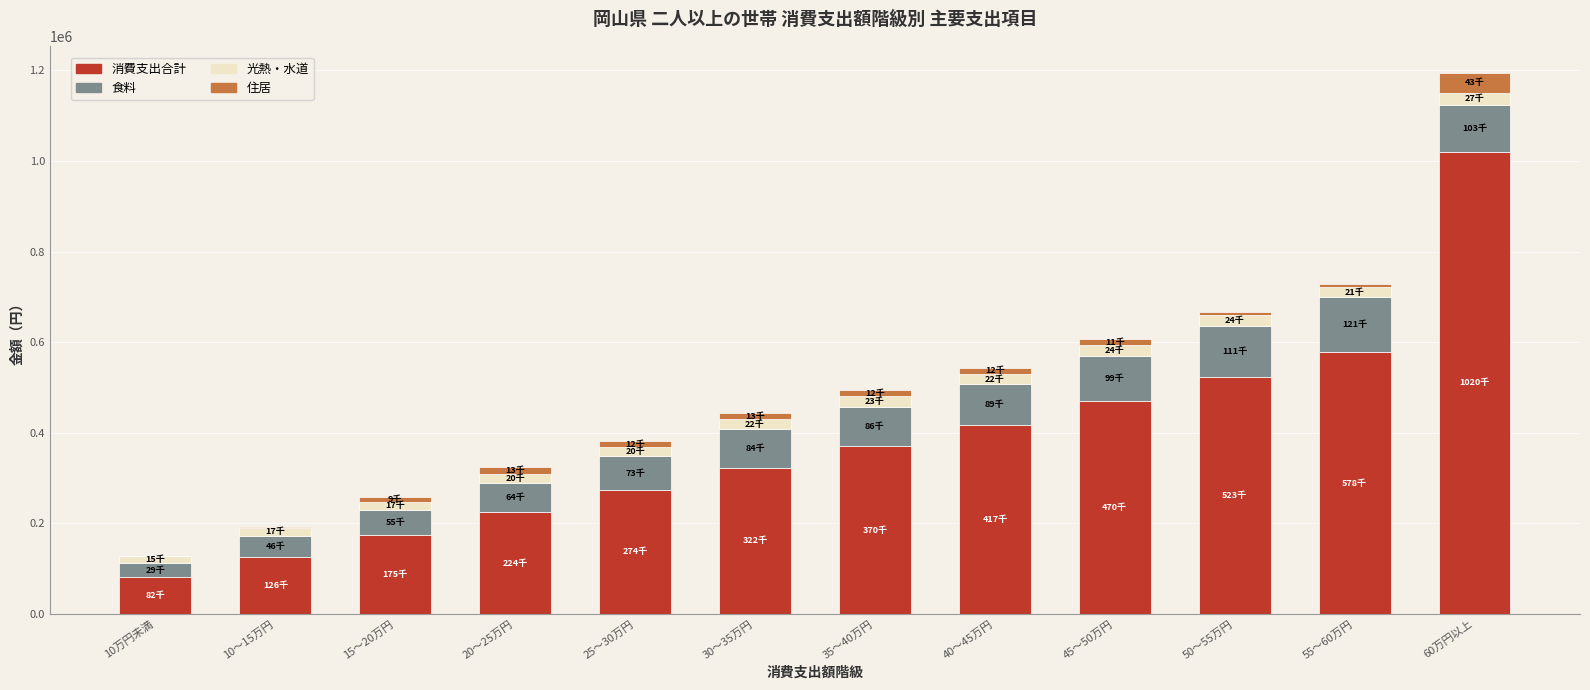

At which label does 消費支出合計 reach its peak?

60万円以上